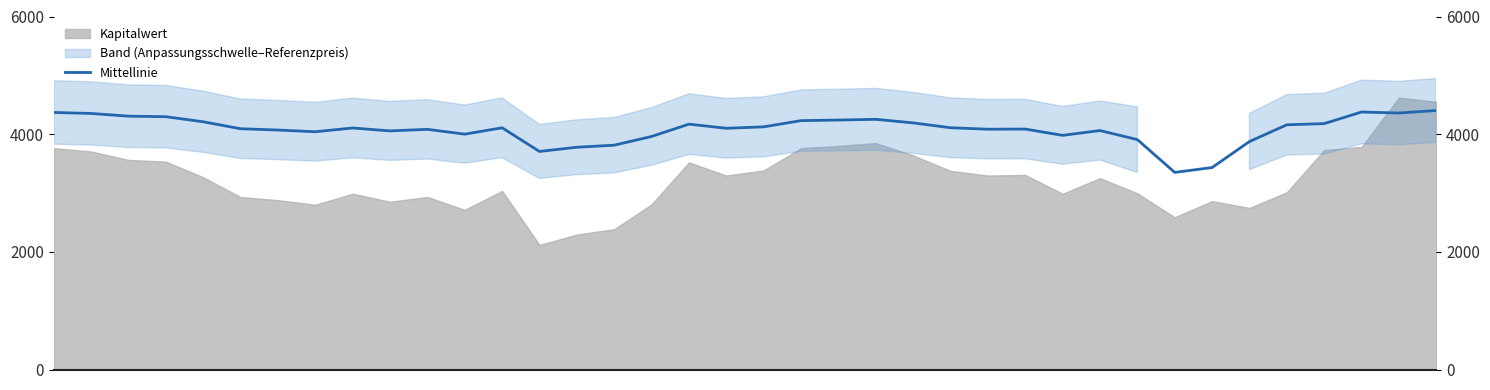

What is the change in value from 12 to 19?

+15.9